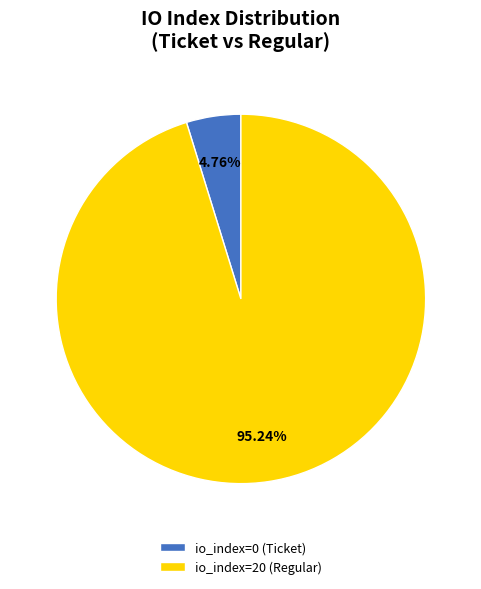

Rank the categories by value from highest to lowest.

io_index=20 (Regular), io_index=0 (Ticket)